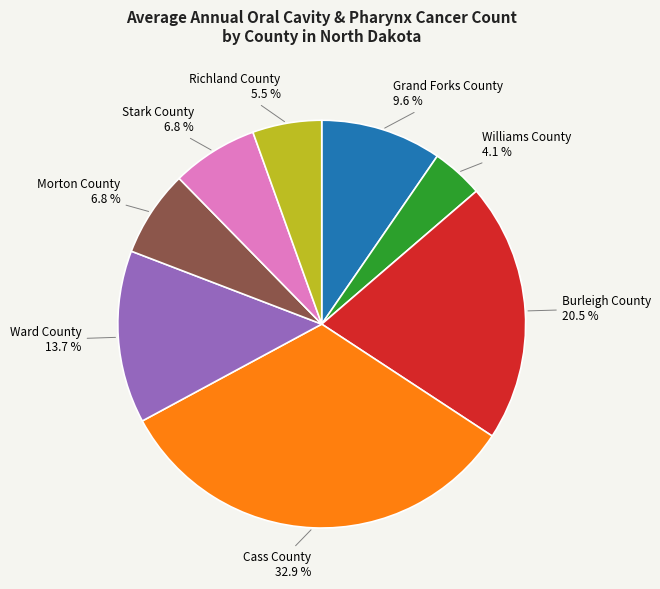

Count the number of slices in the pie.

8